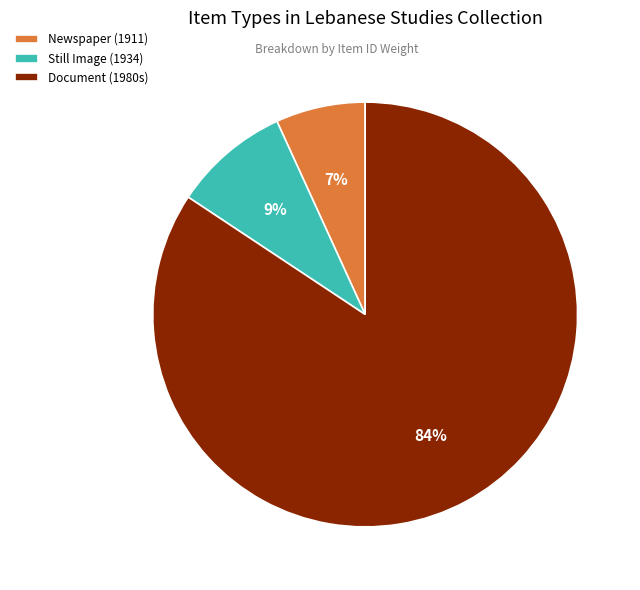

Is the sum of Newspaper (1911) and Document (1980s) greater than half?

Yes